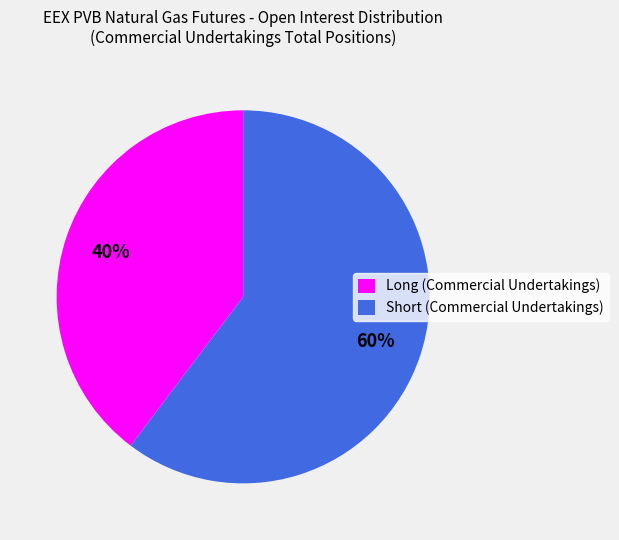

To the nearest percent, what percentage of the pie is Long (Commercial Undertakings)?

40%